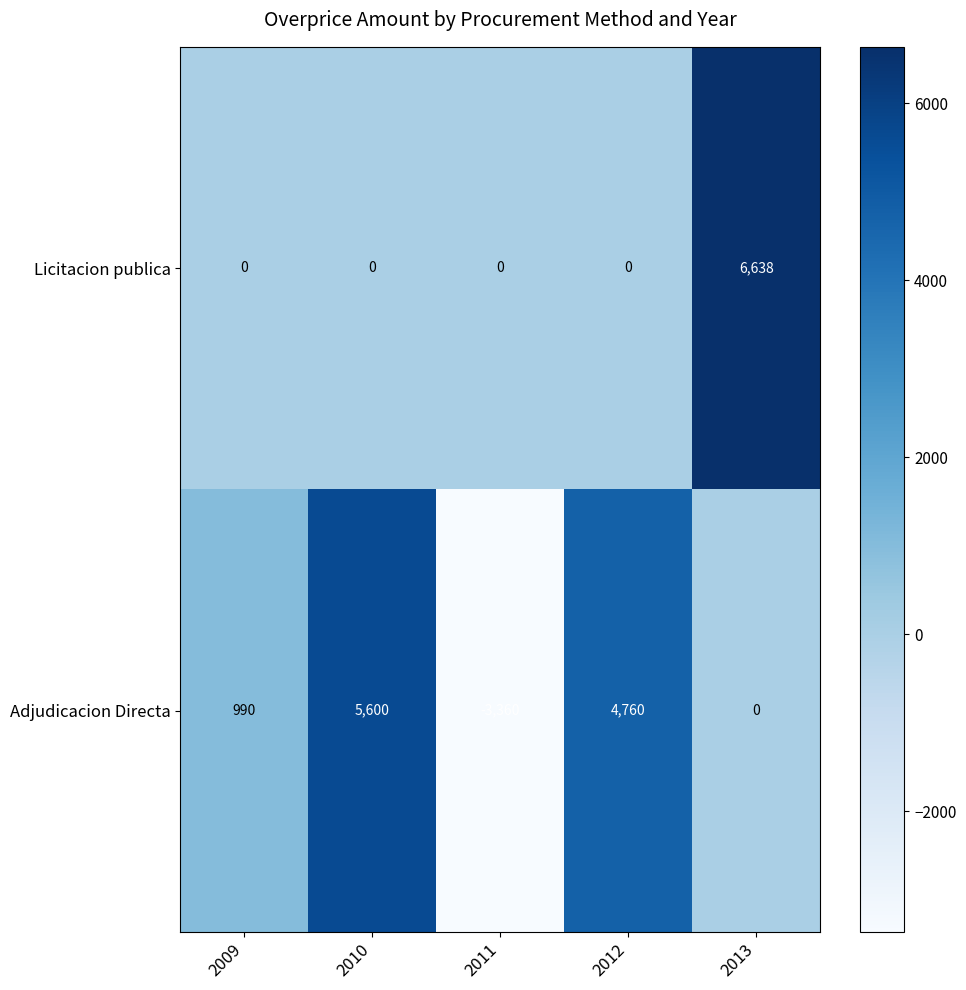

Rank the series by their maximum value, from lowest to highest.

Adjudicacion Directa, Licitacion publica